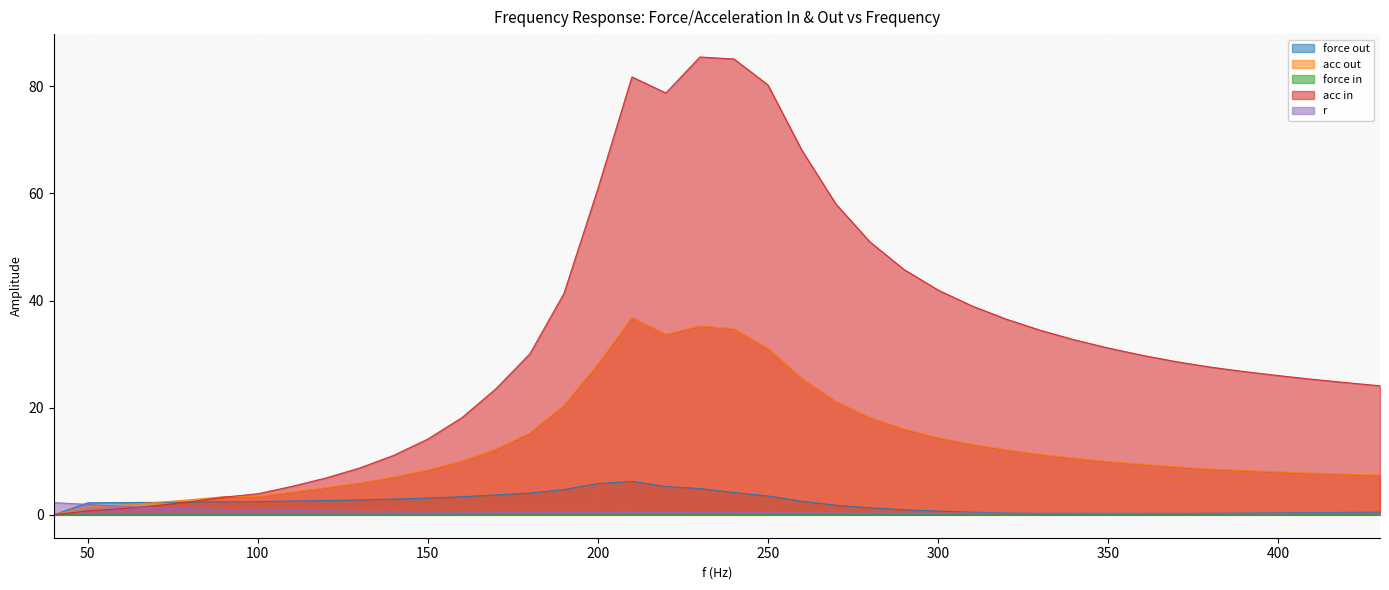

Reading left to right, list all the values displayed in this chart.

force out: 0.0	2.2	2.3	2.3	2.4	2.4	2.5	2.6	2.7	2.8	2.9	3.1	3.4	3.7	4.1	4.7	5.8	6.2	5.3	4.9	4.2	3.5	2.5	1.8	1.3	1.0	0.7	0.5	0.3	0.2	0.1	0.1	0.1	0.2	0.3	0.3	0.4	0.4	0.5	0.5
acc out: 0.0	1.4	1.8	2.3	2.8	3.4	3.5	4.3	5.1	6.0	7.1	8.4	10.1	12.2	15.3	20.5	28.1	36.8	33.7	35.3	34.7	31.1	25.5	21.2	18.2	16.0	14.4	13.2	12.2	11.3	10.6	10.0	9.4	9.0	8.6	8.3	8.0	7.8	7.6	7.4
force in: 0.0	0.0	0.0	0.0	0.0	0.0	0.0	0.0	0.0	0.0	0.0	0.0	0.0	0.0	0.0	0.0	0.0	0.0	0.0	0.0	0.0	0.0	0.0	0.0	0.0	0.0	0.0	0.0	0.0	0.0	0.0	0.0	0.0	0.0	0.0	0.0	0.0	0.0	0.0	0.0
acc in: 0.0	0.7	1.2	1.7	2.4	3.3	3.9	5.3	6.9	8.8	11.1	14.1	18.1	23.5	30.1	41.3	60.9	81.7	78.7	85.5	85.1	80.3	68.0	58.0	50.9	45.8	42.0	39.0	36.5	34.5	32.7	31.1	29.8	28.6	27.6	26.8	26.0	25.3	24.7	24.1
r: 2.3	2.0	1.6	1.3	1.2	1.0	0.9	0.8	0.7	0.7	0.6	0.6	0.6	0.5	0.5	0.5	0.5	0.5	0.4	0.4	0.4	0.4	0.4	0.4	0.4	0.4	0.3	0.3	0.3	0.3	0.3	0.3	0.3	0.3	0.3	0.3	0.3	0.3	0.3	0.3